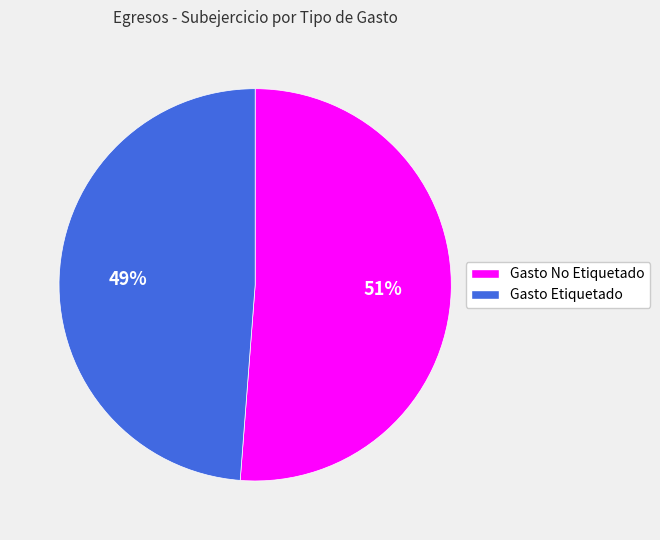

To the nearest percent, what is the difference between the largest and smallest slice percentages?

2%